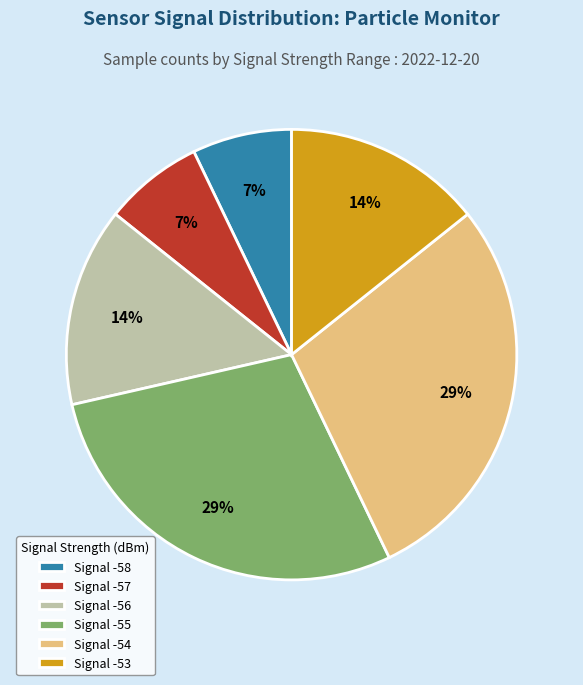

The Signal -53 slice represents 25% of the pie. True or false?

False